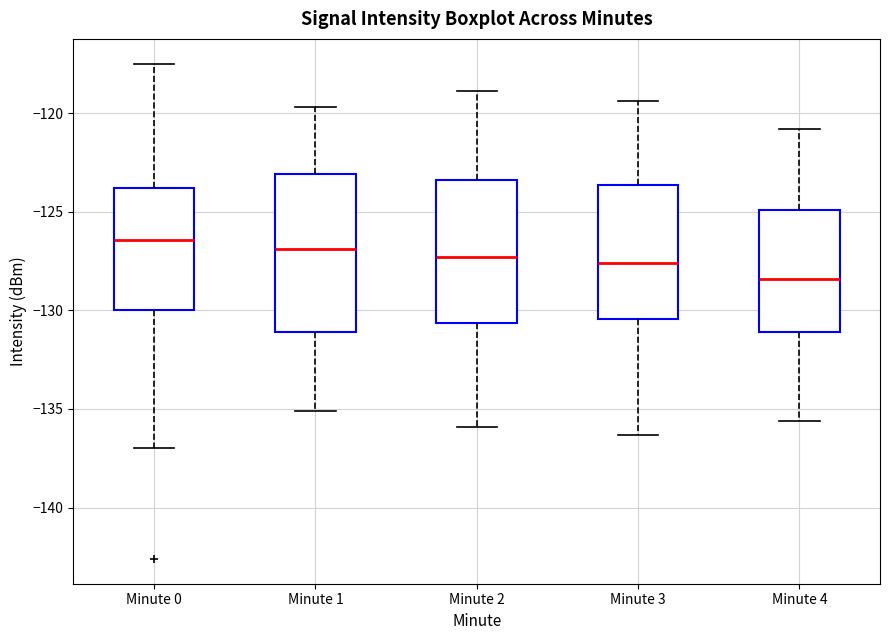

Where is the lower edge of the box for Minute 0 on the y-axis? The values are not printed on the chart, so give them approximately, as read against the axis.

-130.0